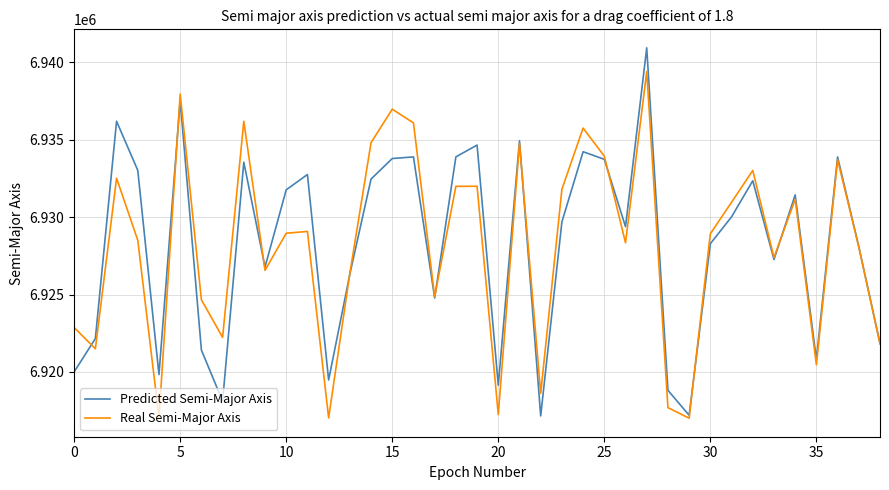

What is the maximum value for Real Semi-Major Axis?

6939412.1